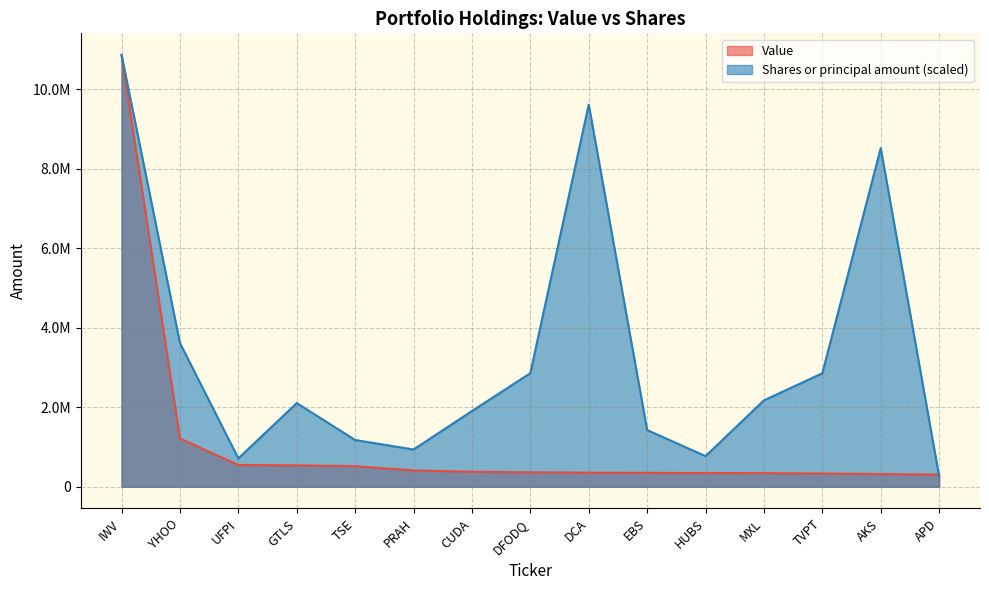

What is the spread (max minus min) of values at AKS?

8197931.2